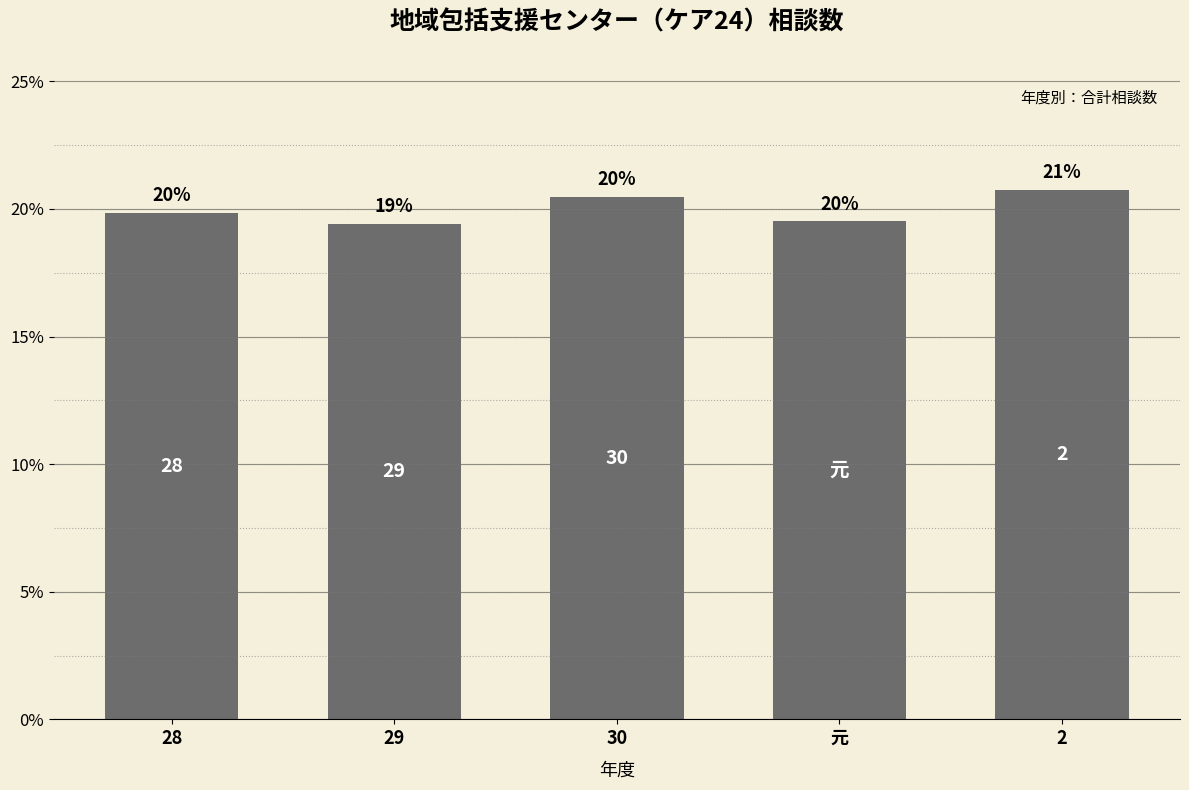

Where is the data nearest to the value 20?

28